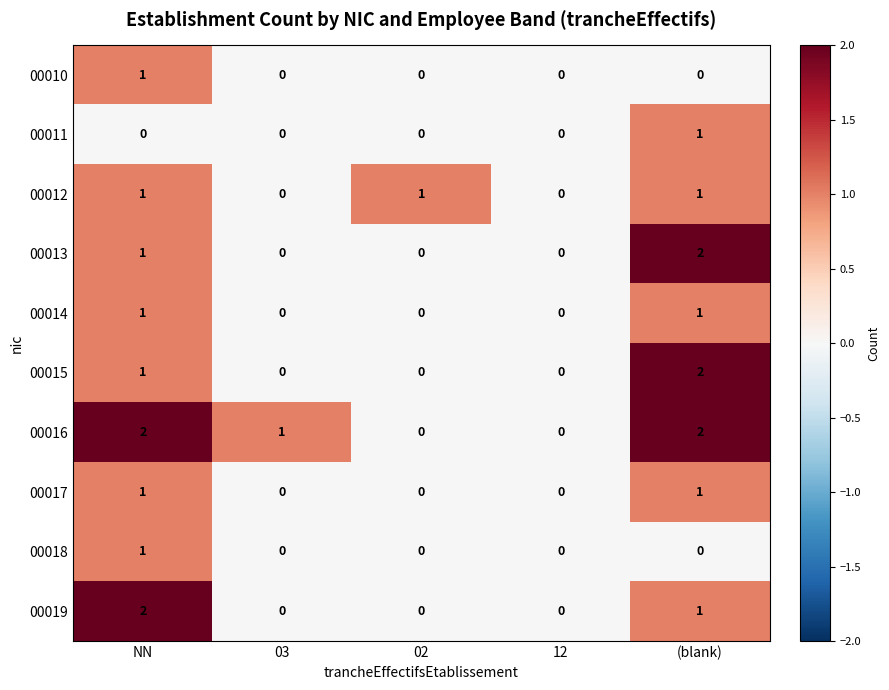

At which label does 00010 reach its peak?

NN